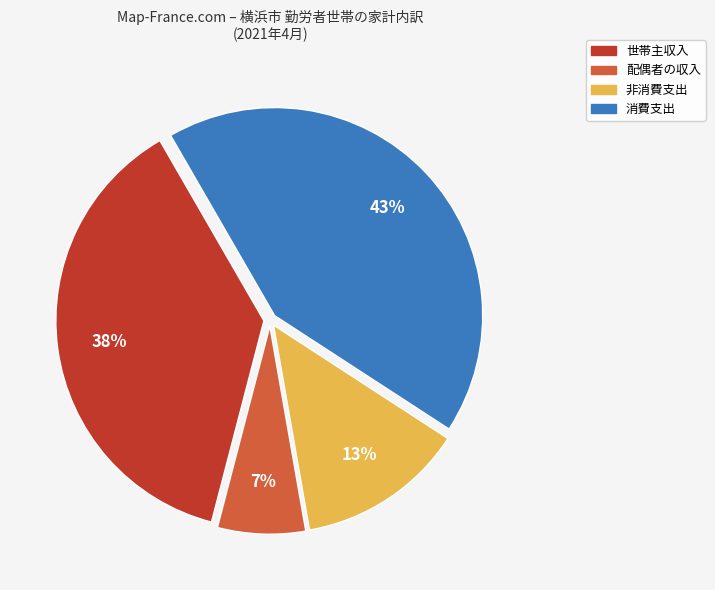

How many segments does this pie chart have?

4